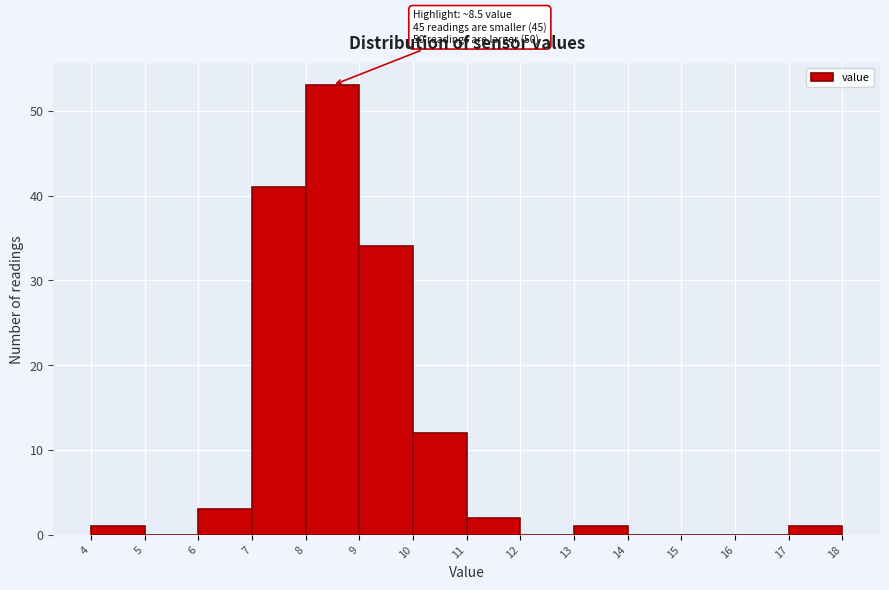

Which range on the x-axis has the tallest bar?

8 to 9